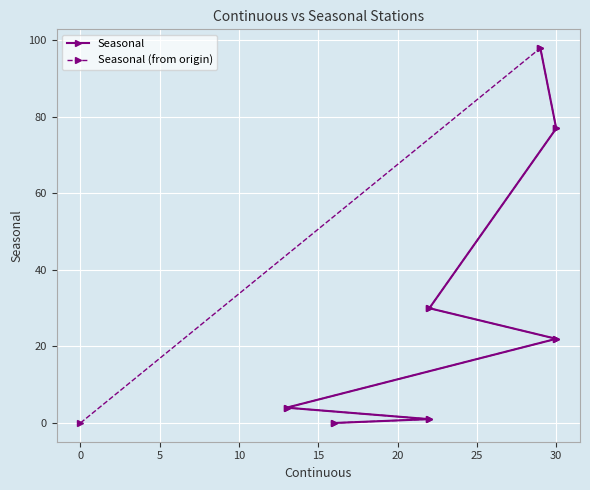

Is this an area chart (filled region under the line)?

No